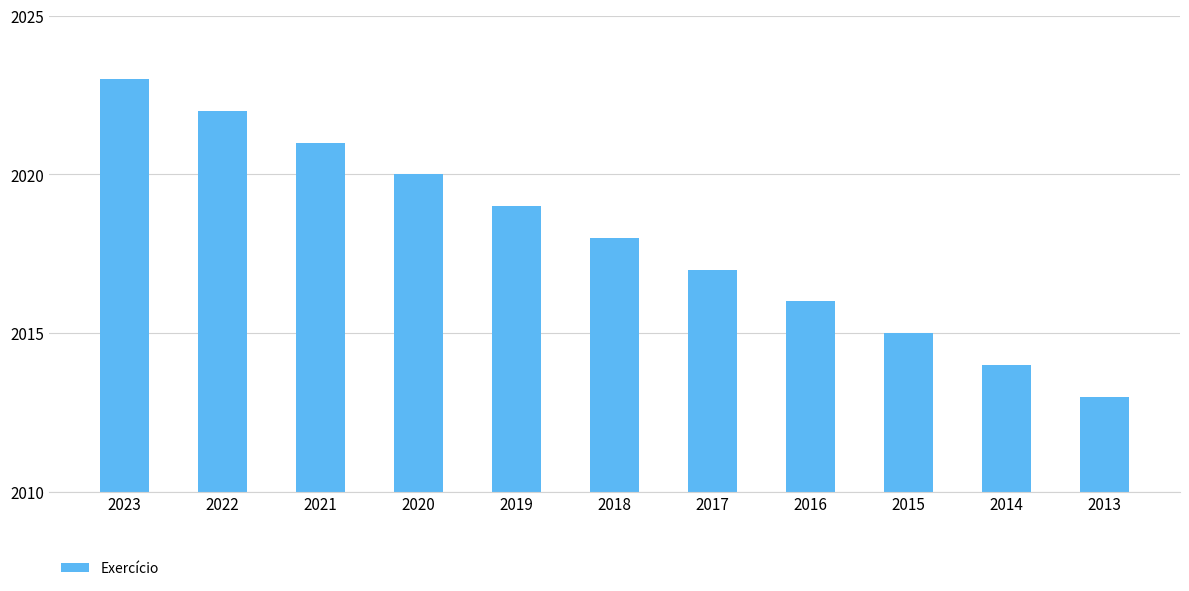

Reading left to right, what are all the values shown in this chart?

2023	2022	2021	2020	2019	2018	2017	2016	2015	2014	2013